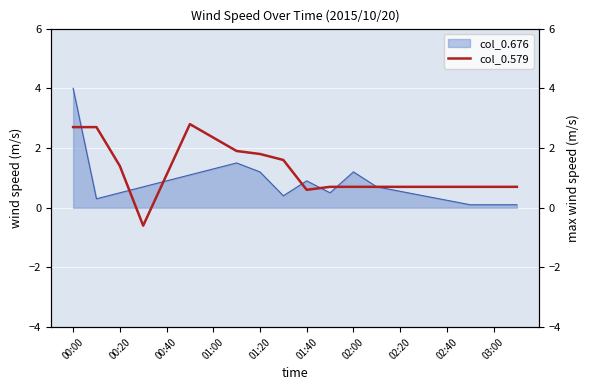

The value of col_0.676 at 01:20 is 1.6. True or false?

False